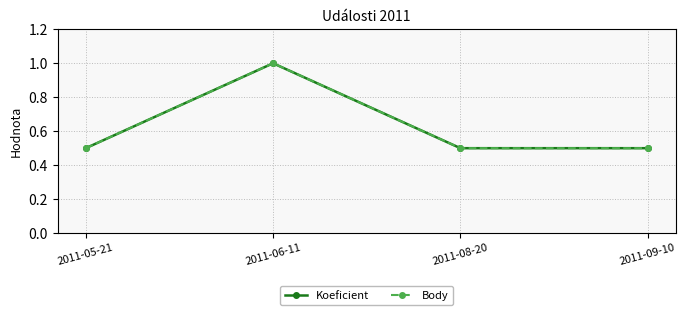

At which label is Koeficient closest to 0?

2011-05-21